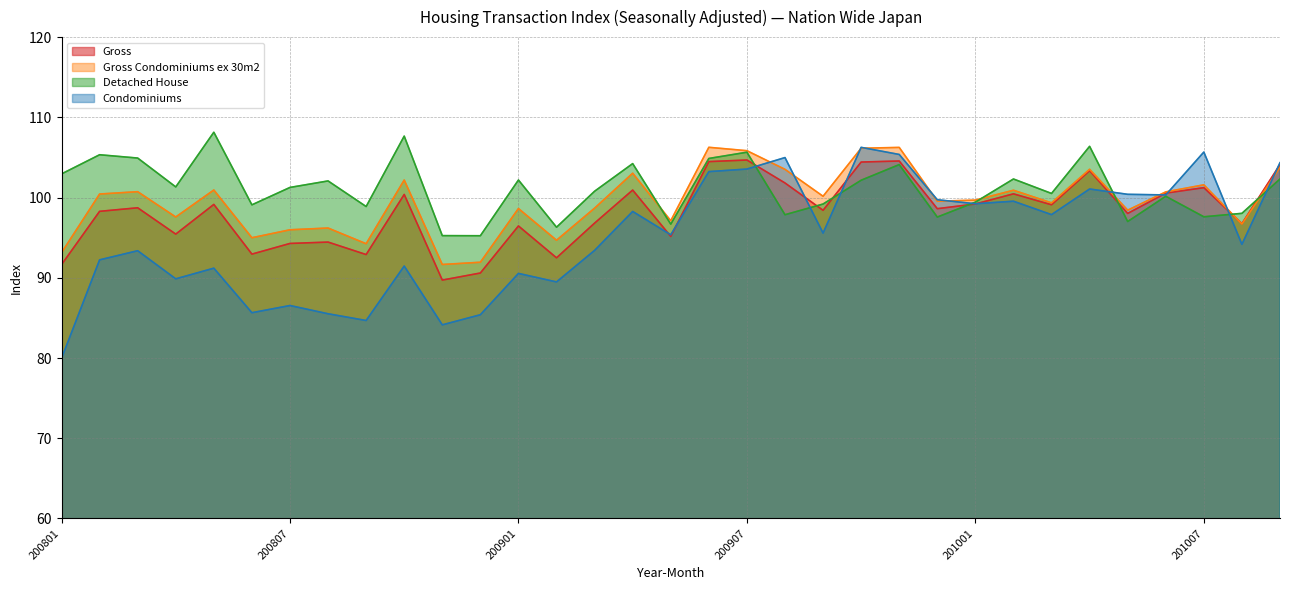

What is the maximum value shown in the chart?

108.1